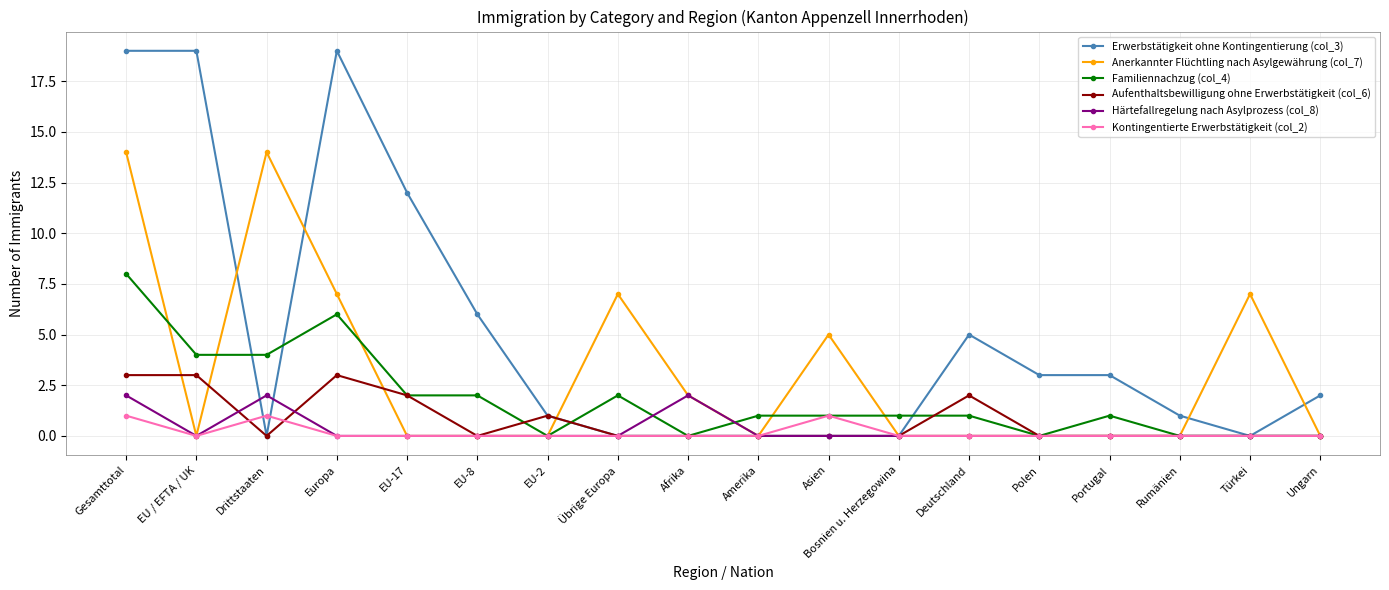

What is the difference between the highest and lowest values at EU-2?

1